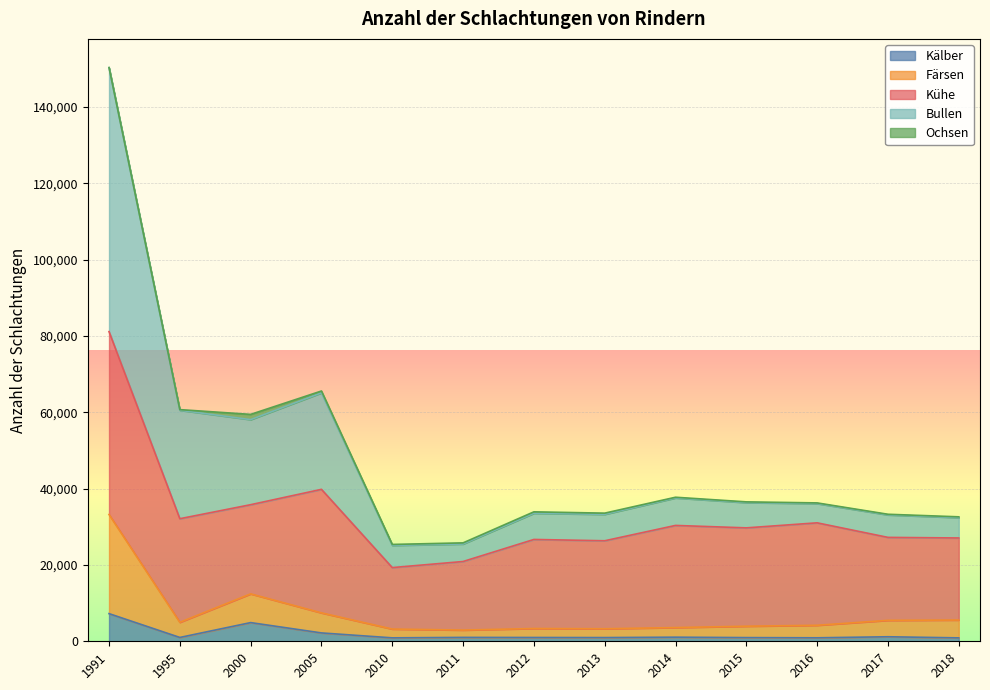

At which label does Kälber first exceed 1003?

1991